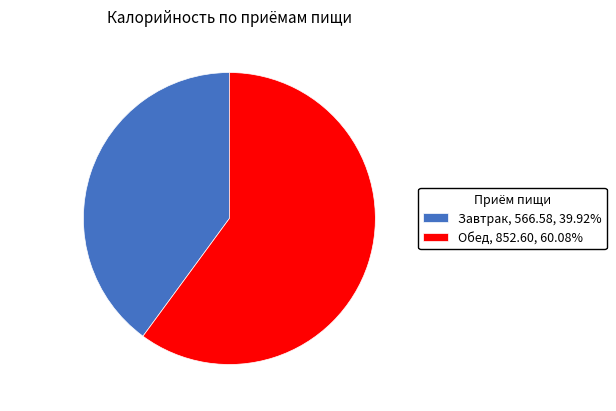

What is the smallest slice in the pie chart?

Завтрак